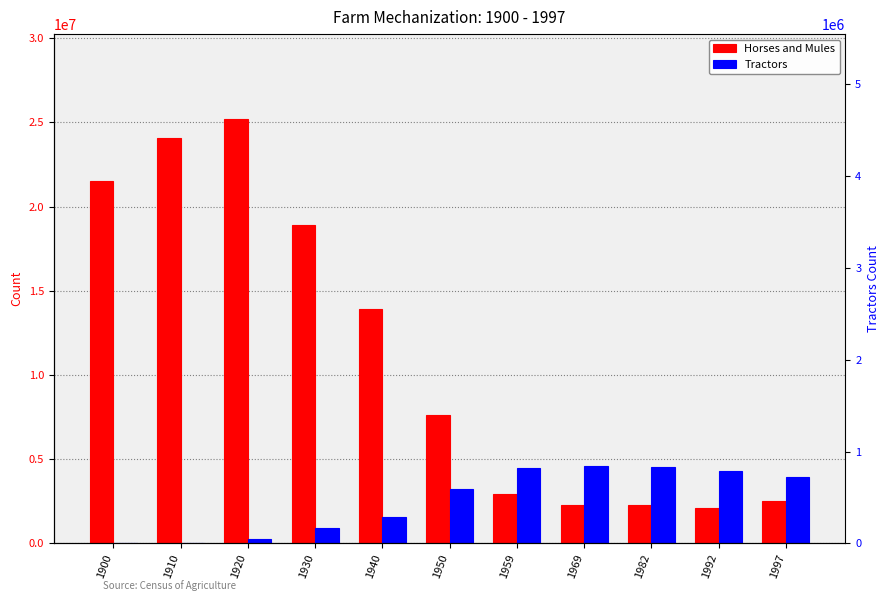

At which label does Horses and Mules reach its minimum?

1992